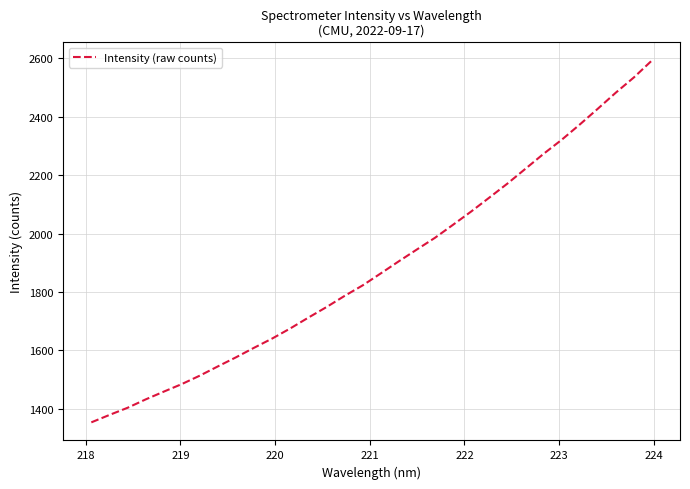

Does the chart have visible grid lines?

Yes